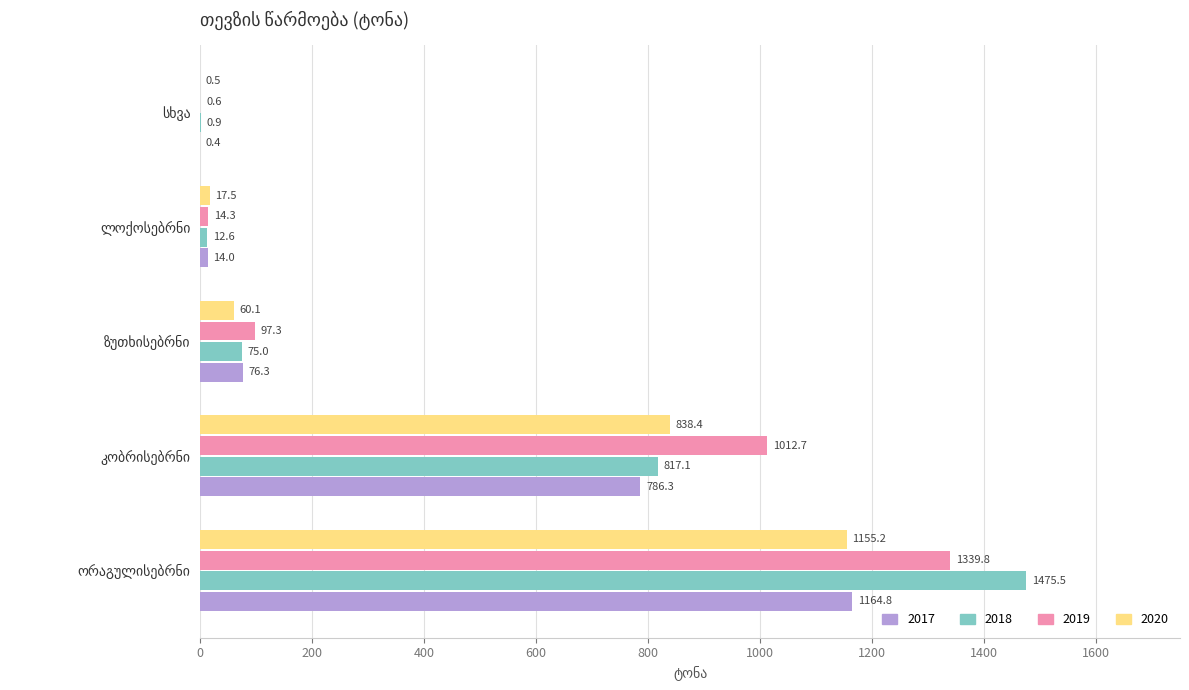

What is the maximum value for 2019?

1339.8